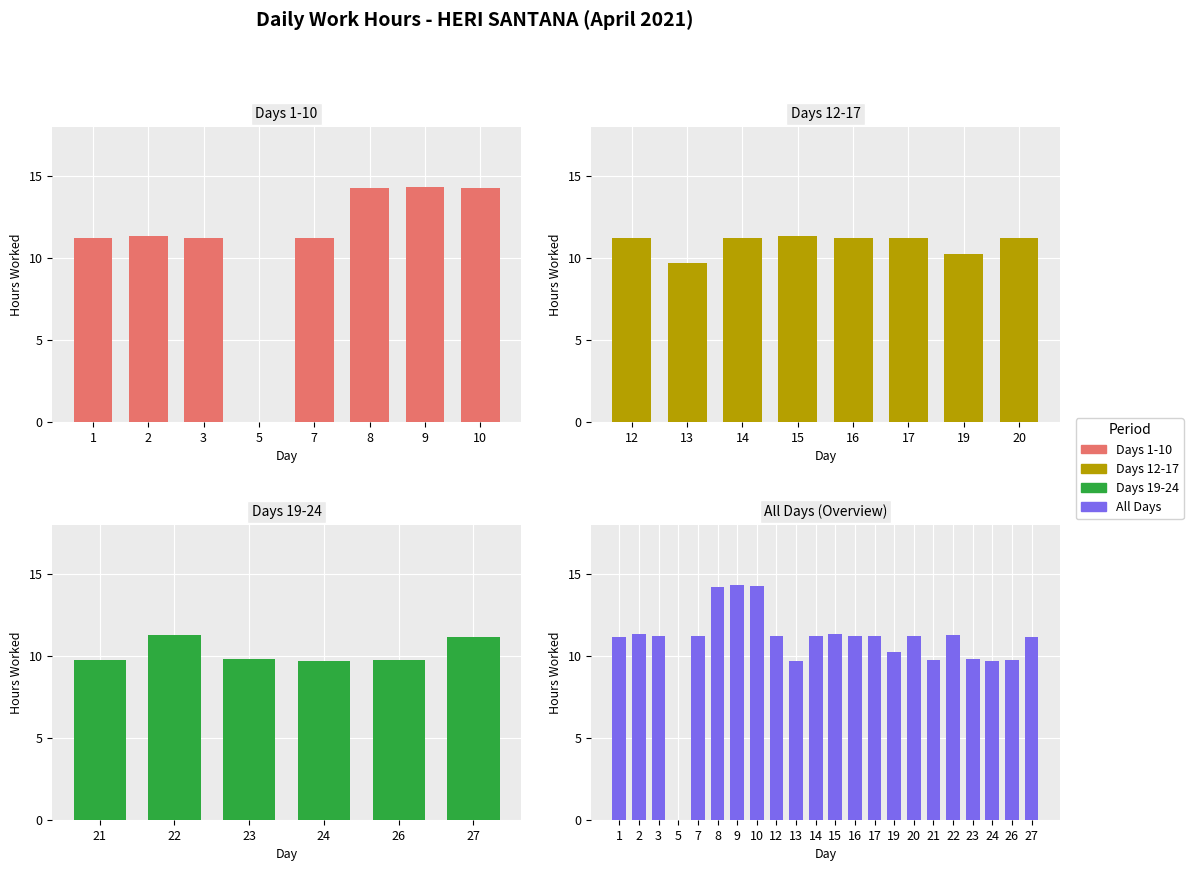

What is the average value?

10.7